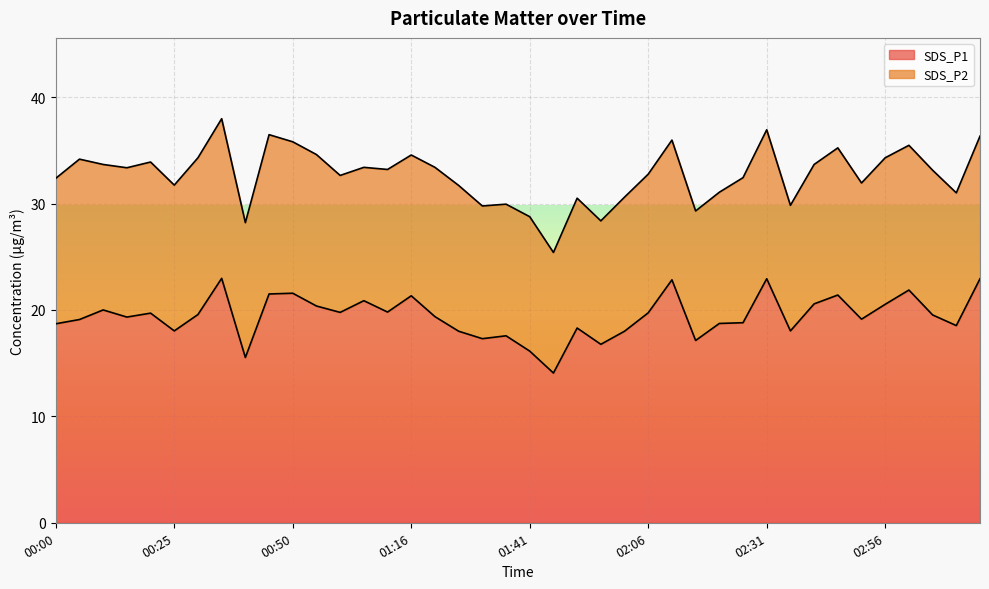

How many values are below 19?

16